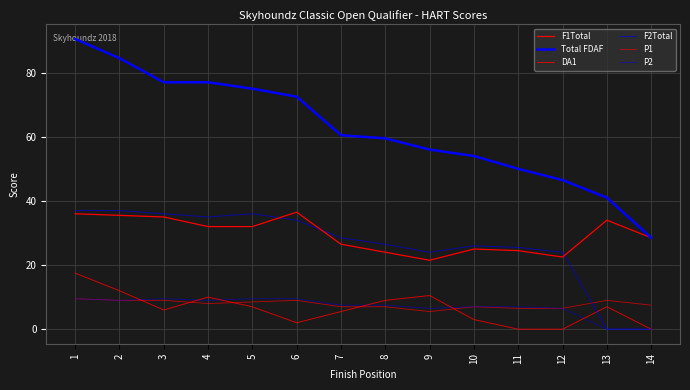

Is the value of F1Total at 5 greater than the value of P2 at 3?

Yes